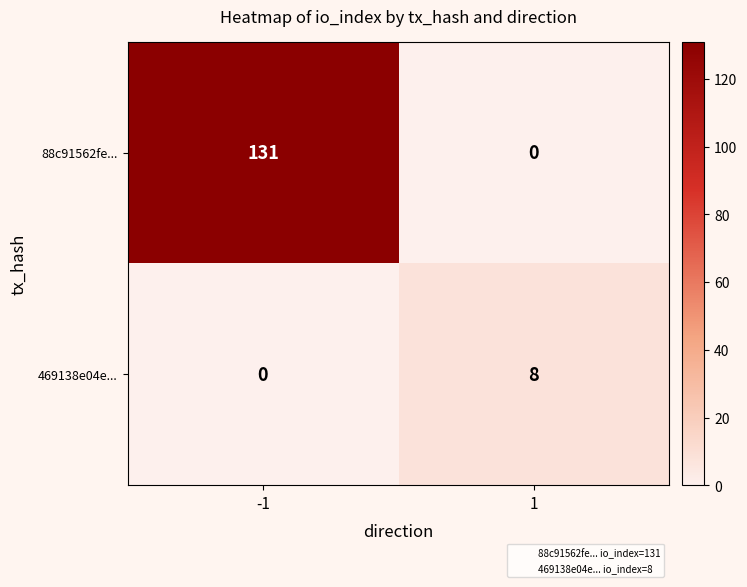

Reading left to right, what are all the values shown in this chart?

88c91562fe...: 131	0
469138e04e...: 0	8